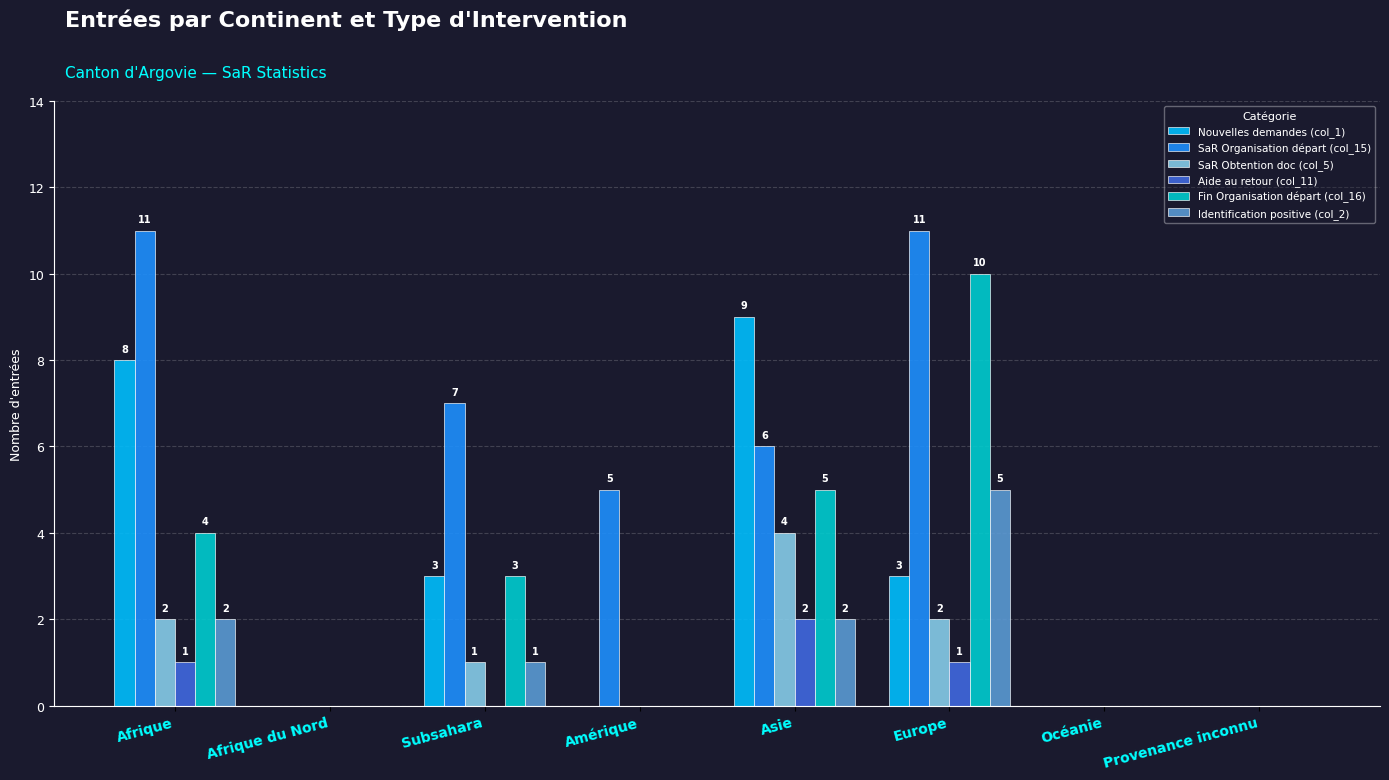

What is the average value of the SaR Obtention doc (col_5) series?

1